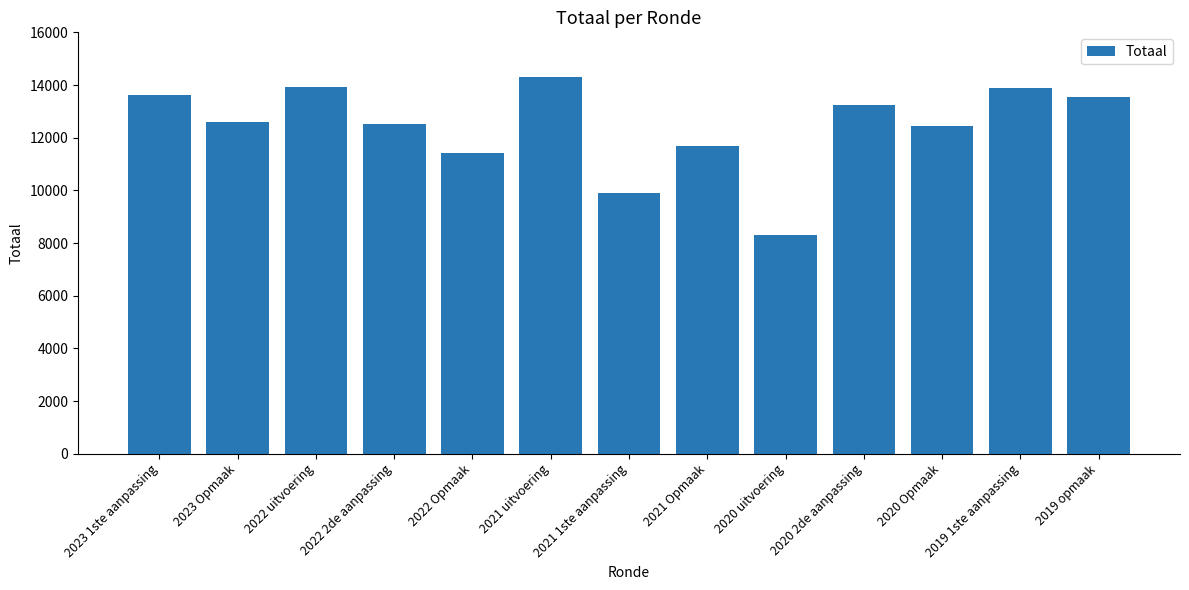

True or false: the data shows 3011 at 2020 Opmaak.

False